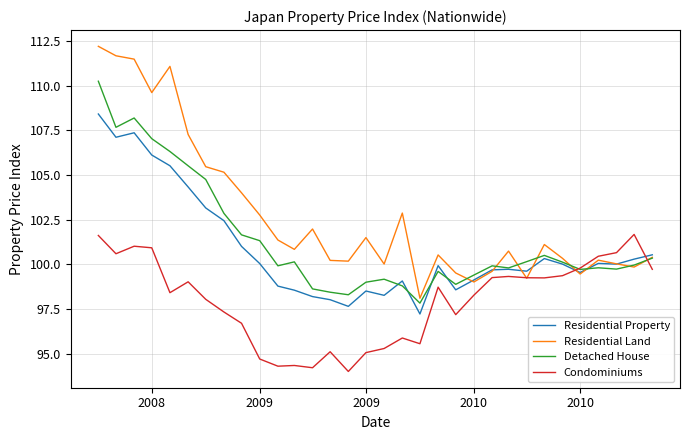

What is the lowest value of the Condominiums series?

94.0